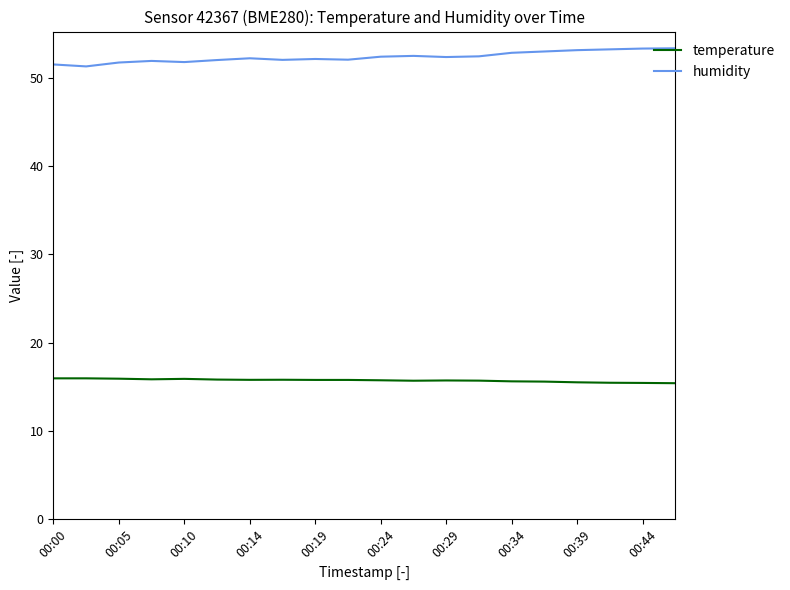

Rank the series by their average value, from highest to lowest.

humidity, temperature